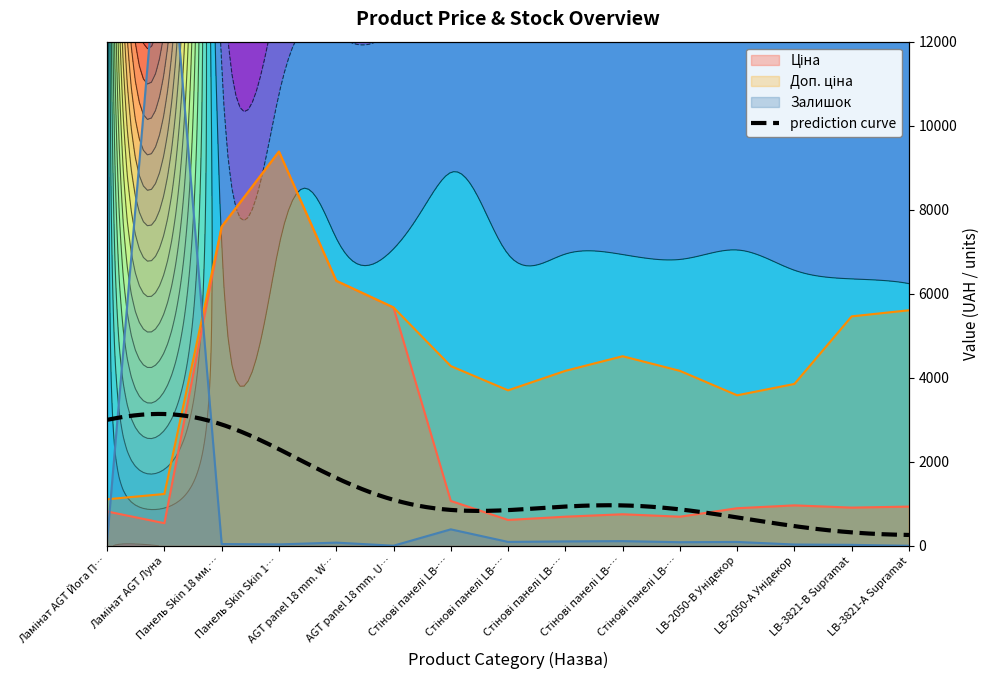

Which series has the largest total across all categories?

Доп. ціна